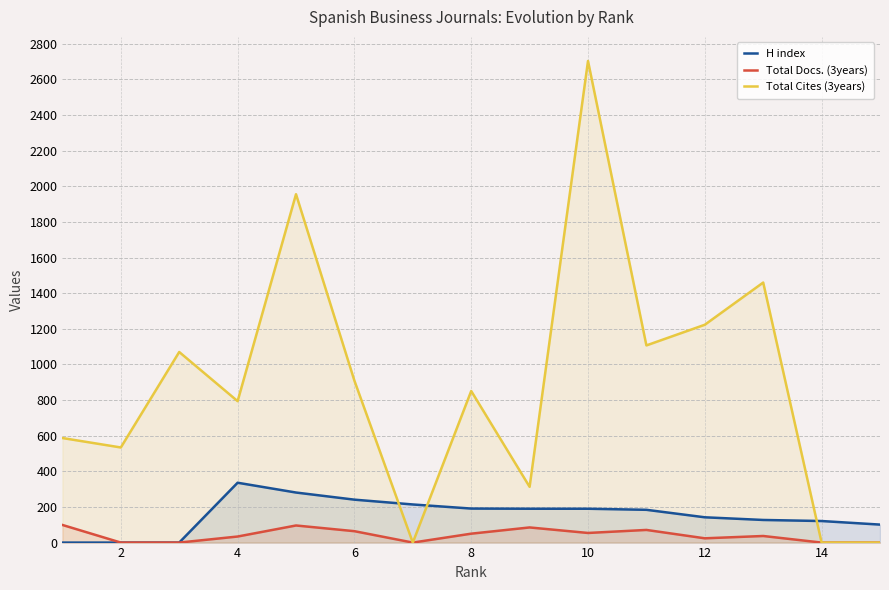

How many positive values does the H index series have?

12